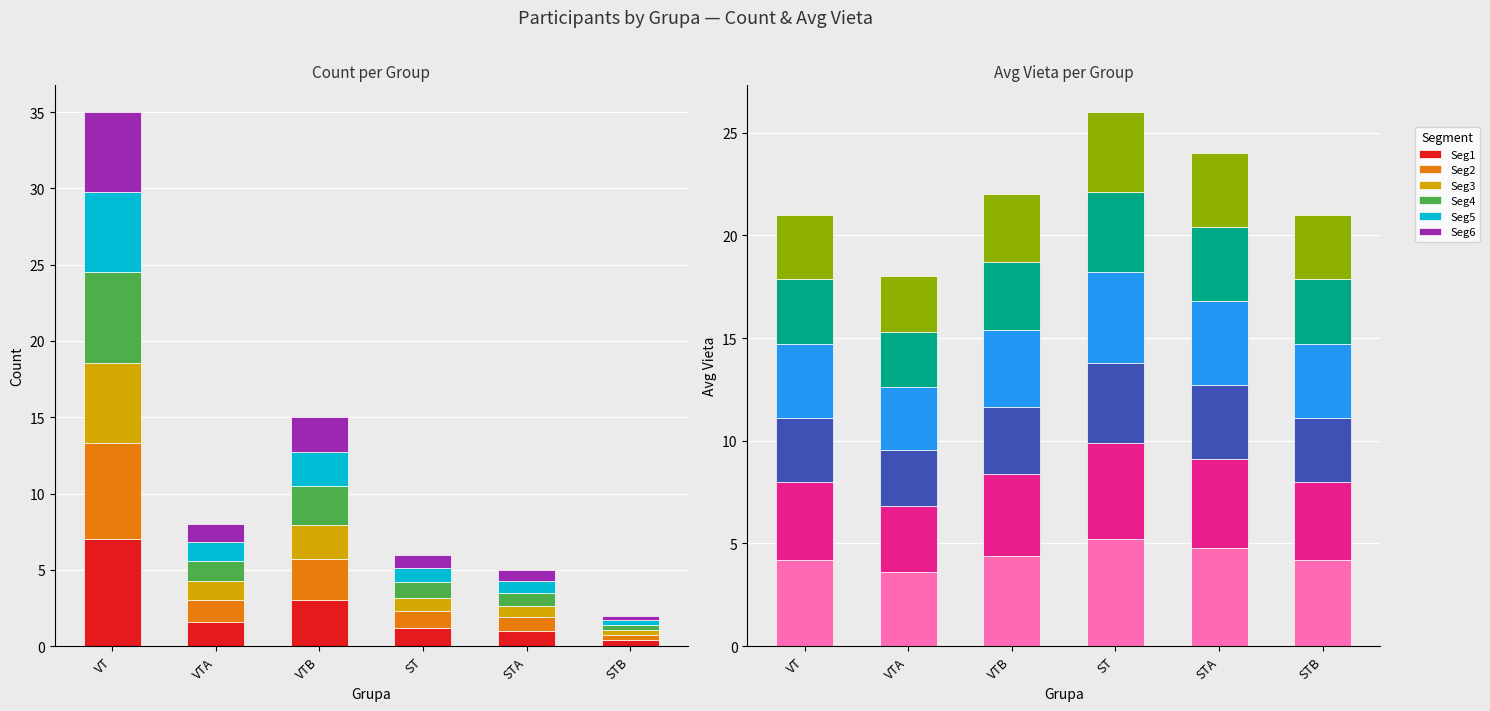

What is the sum of the Count values at ST and VTB?

4.2